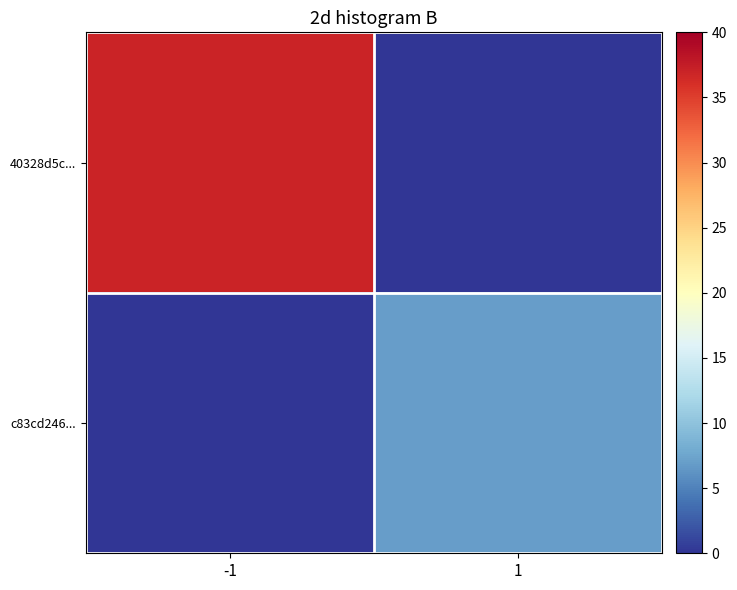

Reading right to left, list all the values displayed in this chart.

40328d5c...: 1=0	-1=37
c83cd246...: 1=7	-1=0